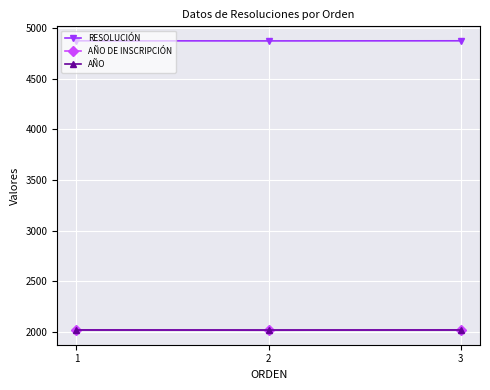

What is the total value across all series at 3?

8914